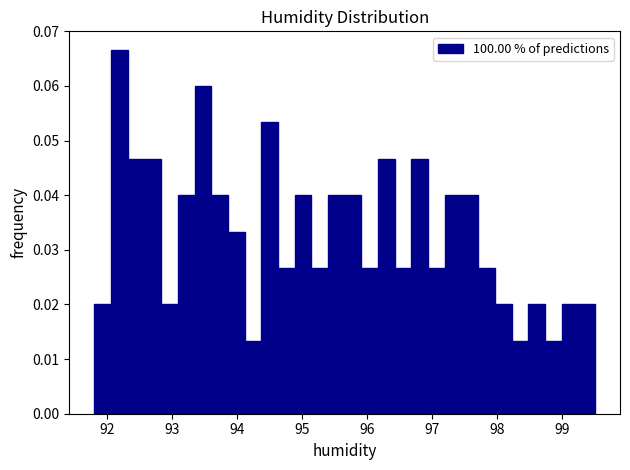

Read against the x-axis, roughly where is the centre of the tallest bar?

92.2